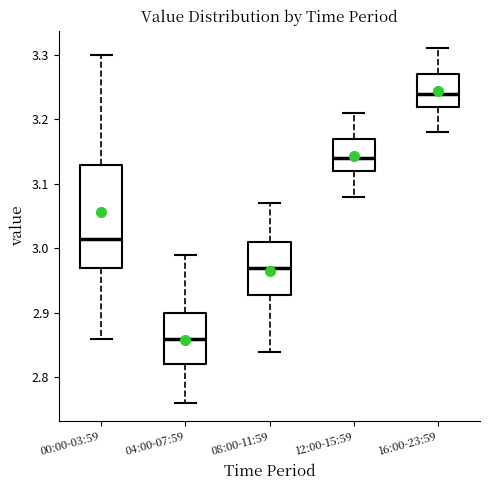

Reading left to right, read every box against the y-axis: the position of its median line, the range the box covers, and the ends of its whiskers. The values are not printed on the chart, so give them approximately, as read against the axis.

00:00-03:59: median 3.02, box 2.97 to 3.13, whiskers 2.86 to 3.30
04:00-07:59: median 2.86, box 2.82 to 2.90, whiskers 2.76 to 2.99
08:00-11:59: median 2.97, box 2.93 to 3.01, whiskers 2.84 to 3.07
12:00-15:59: median 3.14, box 3.12 to 3.17, whiskers 3.08 to 3.21
16:00-23:59: median 3.24, box 3.22 to 3.27, whiskers 3.18 to 3.31